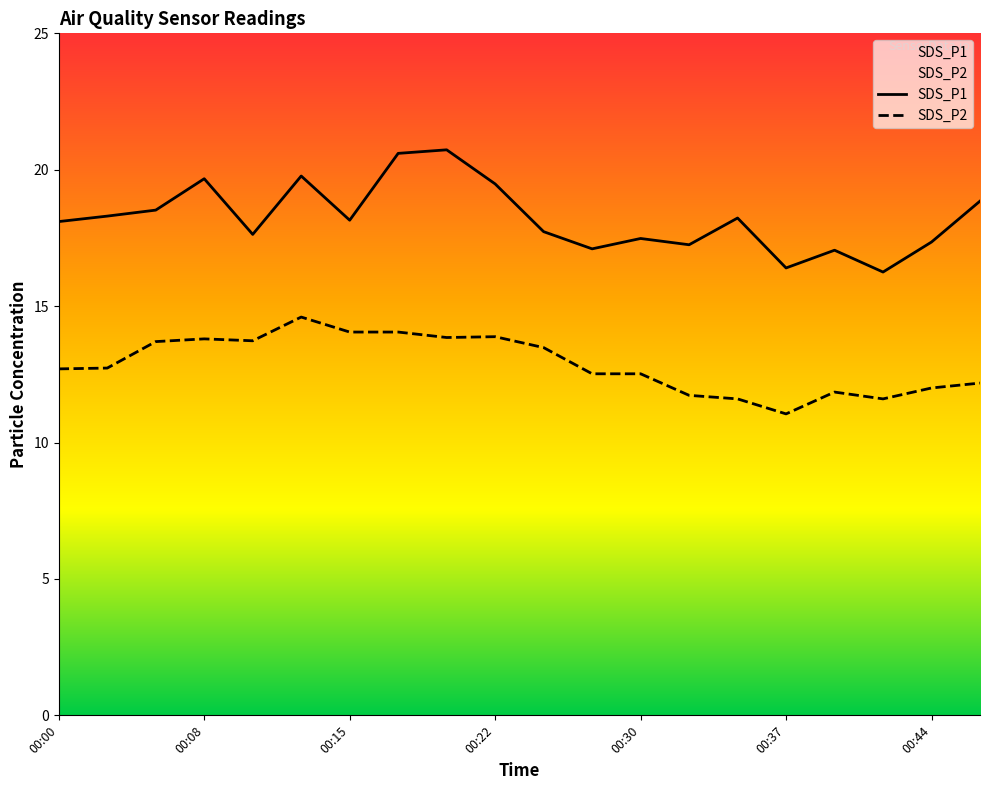

True or false: SDS_P1 has a value of 5.4 at 00:47.

False